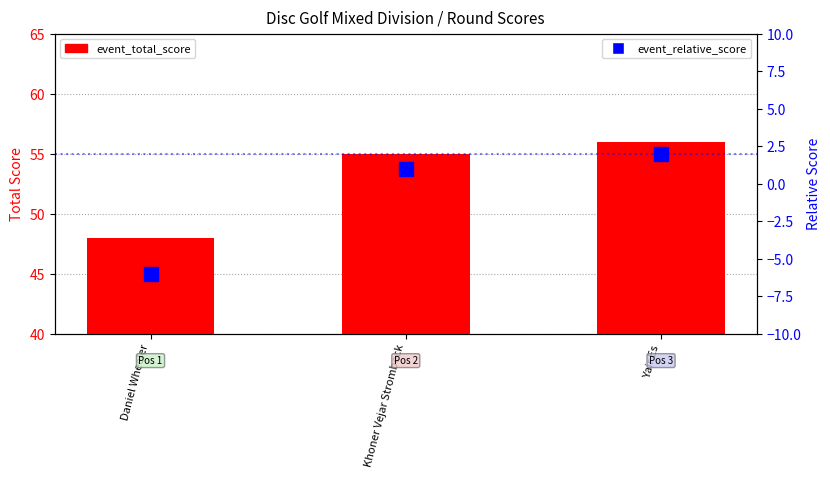

The event_relative_score series shows 2 at Yair Es. True or false?

True